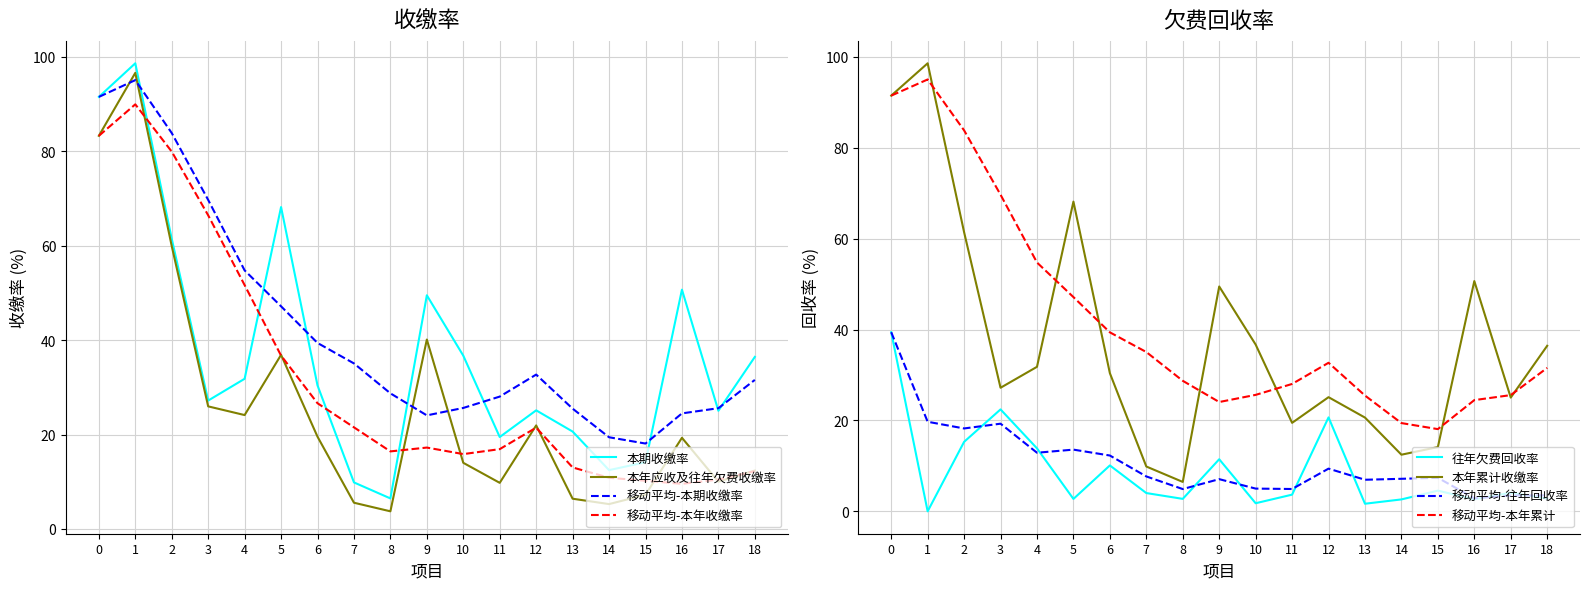

What is the difference between the maximum and minimum values in the 本年应收及往年欠费收缴率(%) series?

92.8